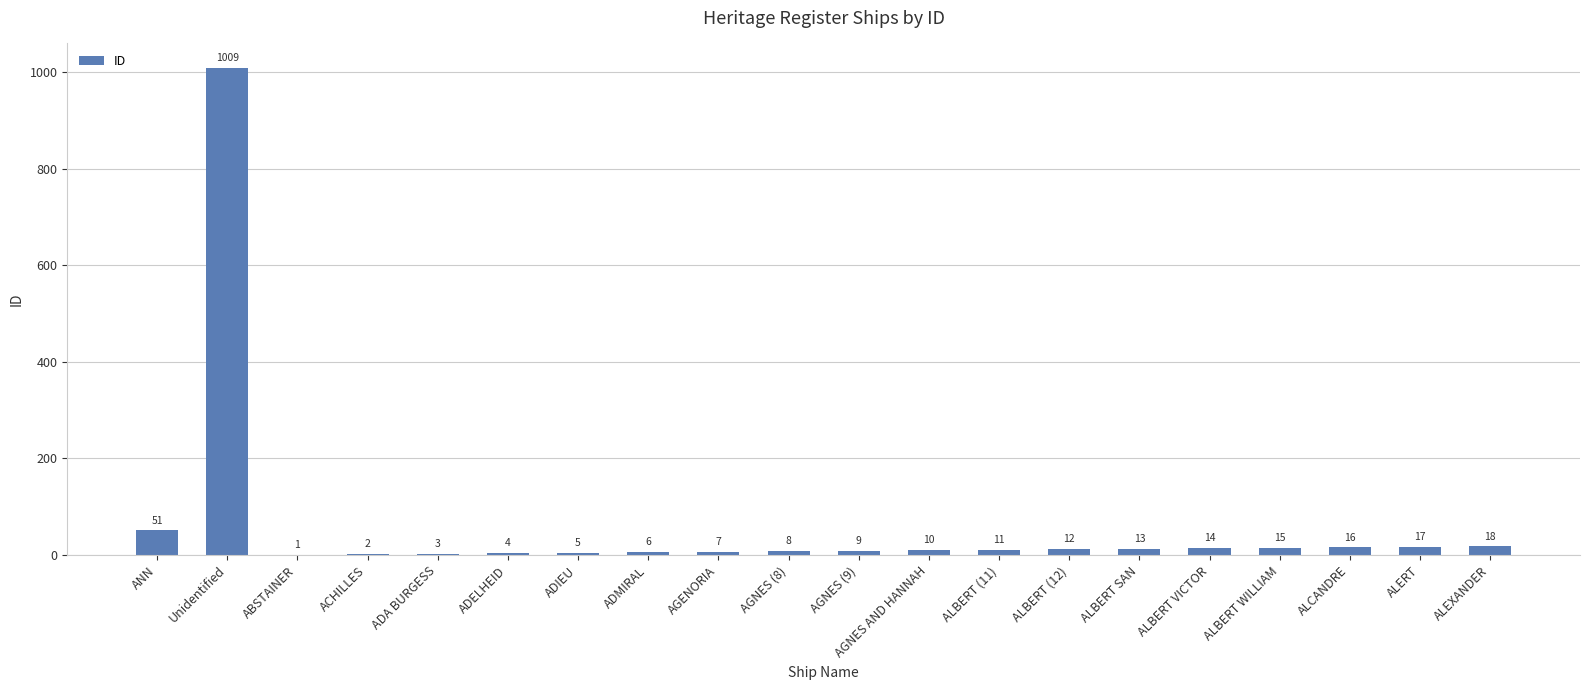

At which category does the chart reach its peak across all series?

Unidentified